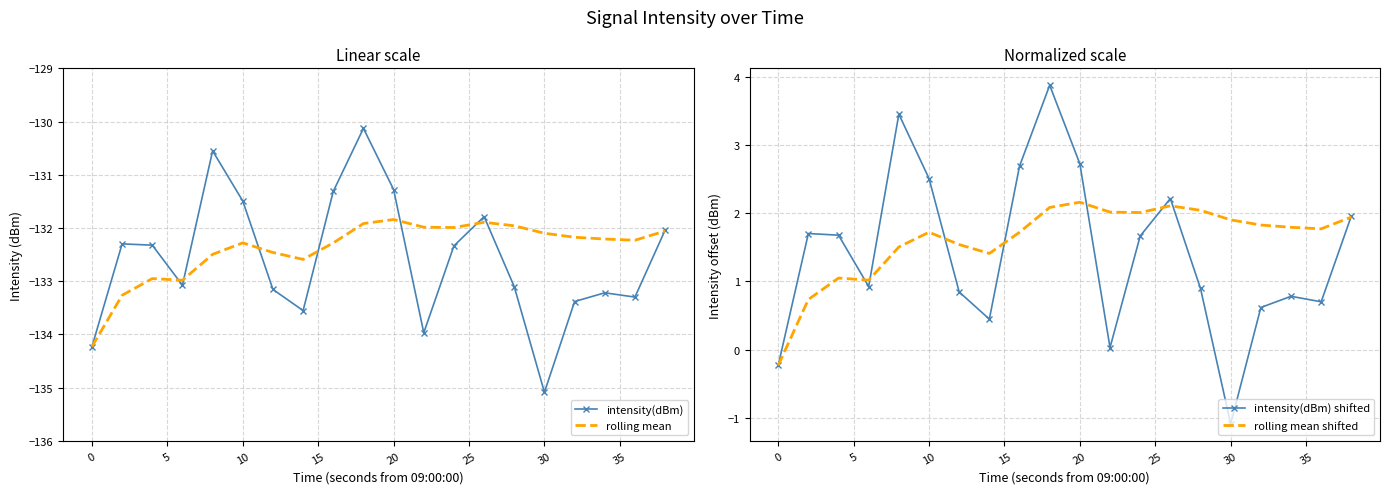

What is the highest value of the rolling mean series?

-131.8